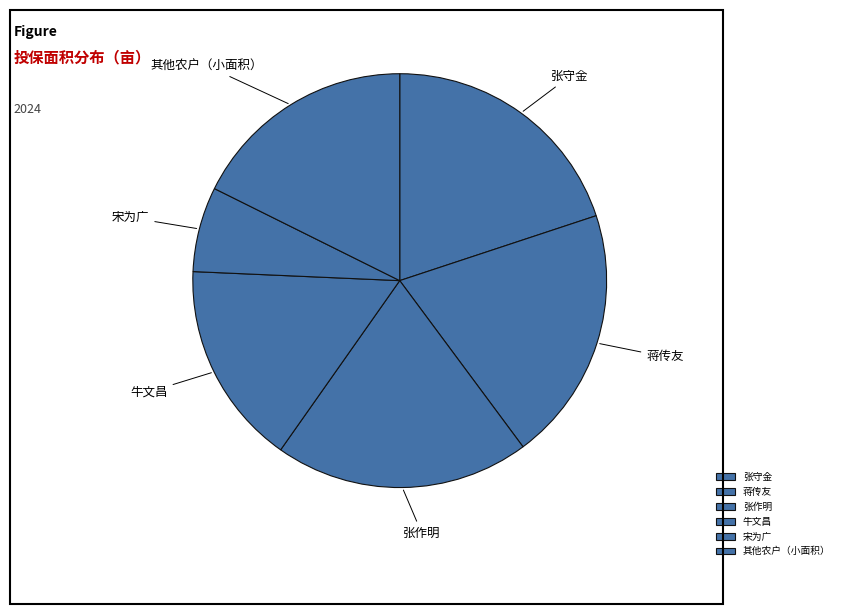

The 其他农户（小面积） slice represents 10% of the pie. True or false?

False